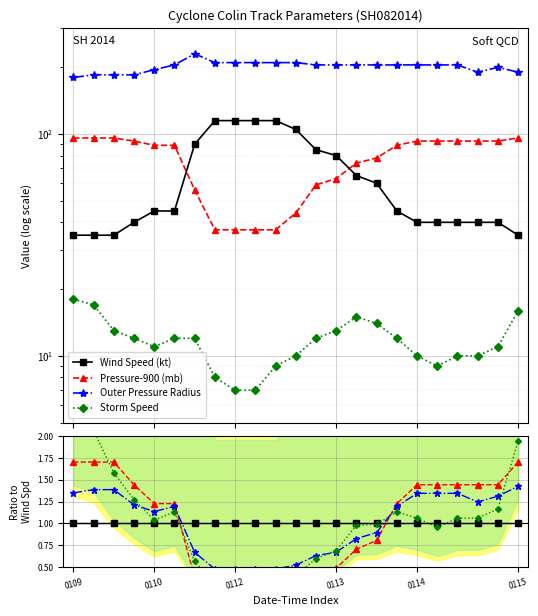

What is the label of the 3rd point from the left?

0112